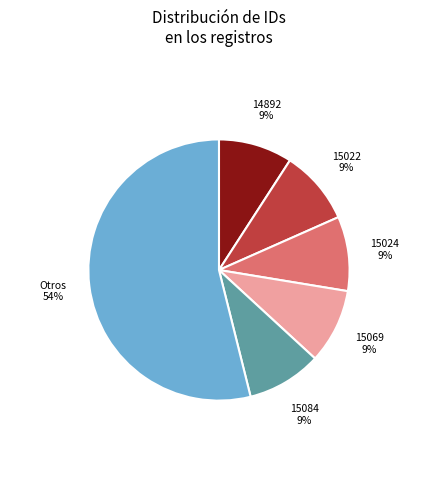

Is there any slice that represents more than half of the pie?

Yes